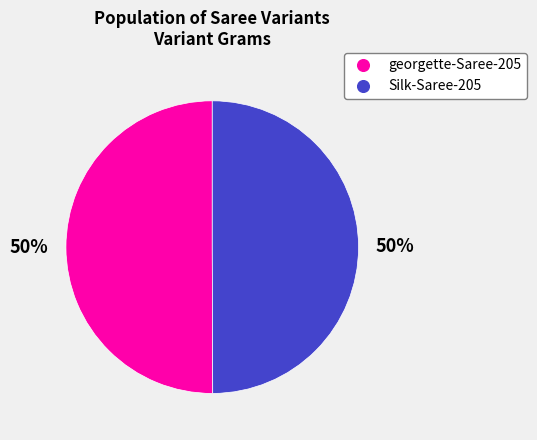

To the nearest percent, what is the average slice percentage?

50%